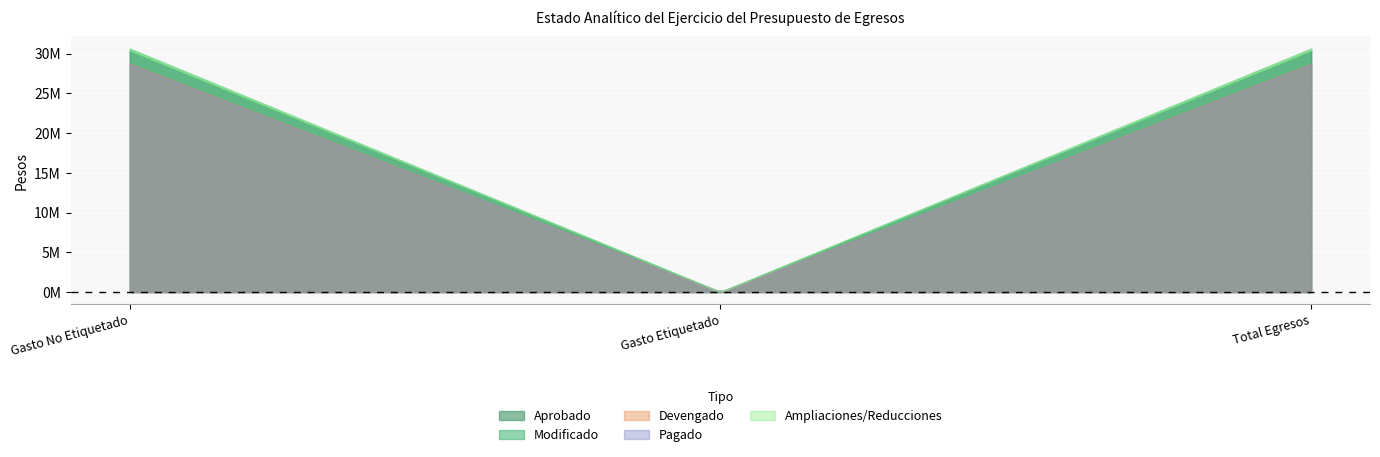

Where does the Modificado series first go above 30628651?

Gasto No Etiquetado